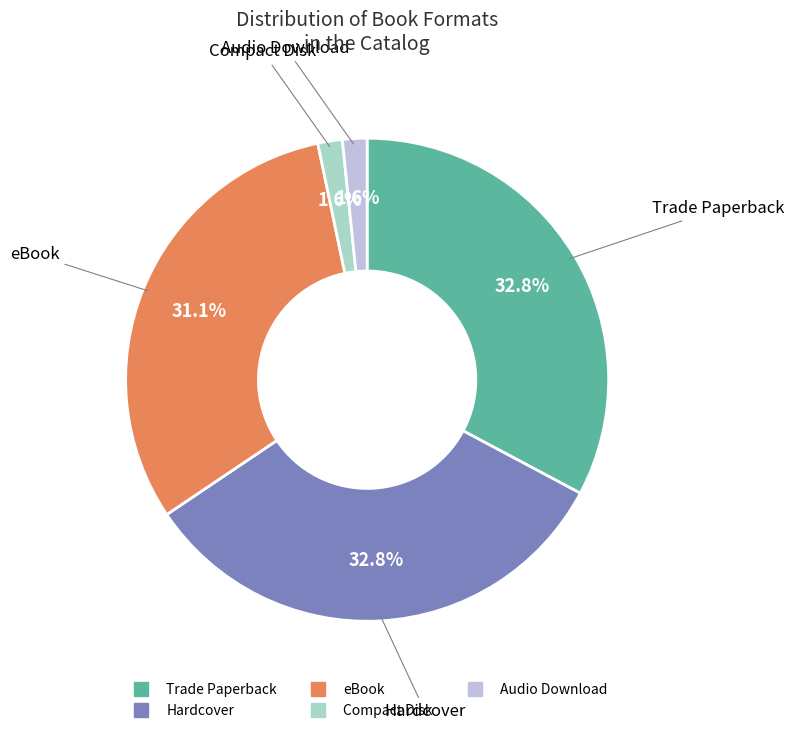

What percentage is the eBook slice, to the nearest percent?

31%